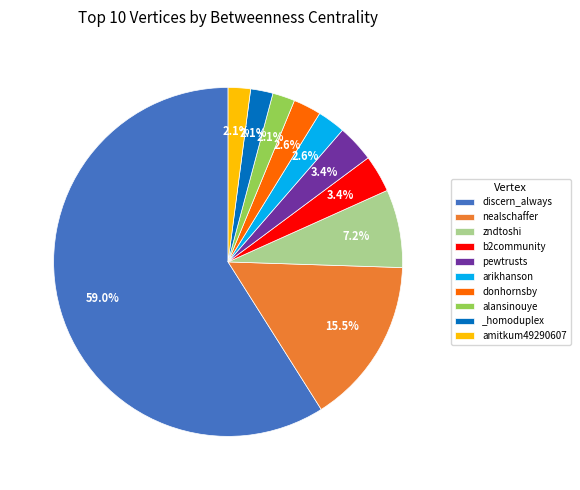

What is the ratio of the value at pewtrusts to the value at donhornsby?

1.3